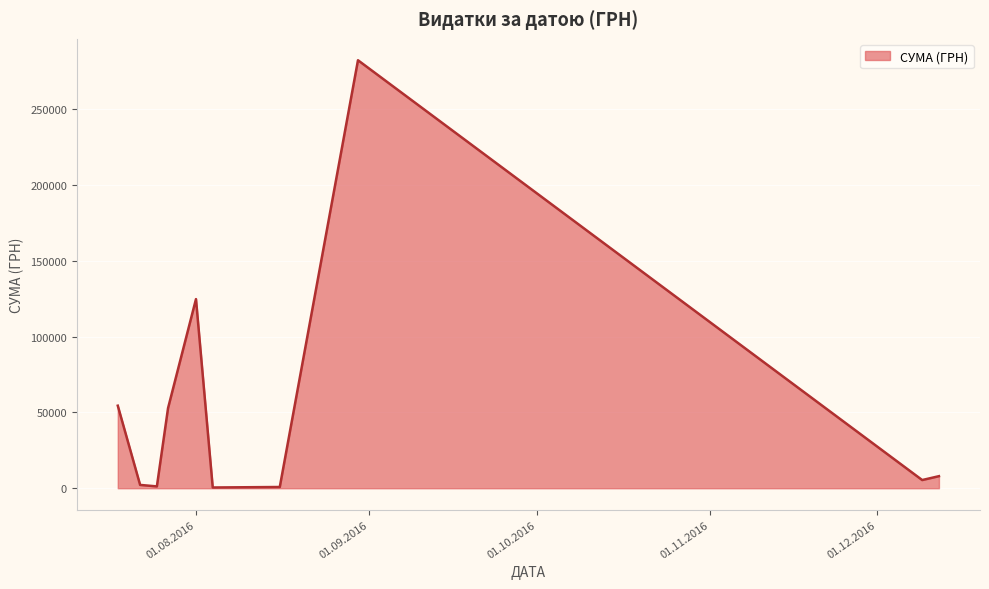

What is the difference between the maximum and minimum values?

282004.7